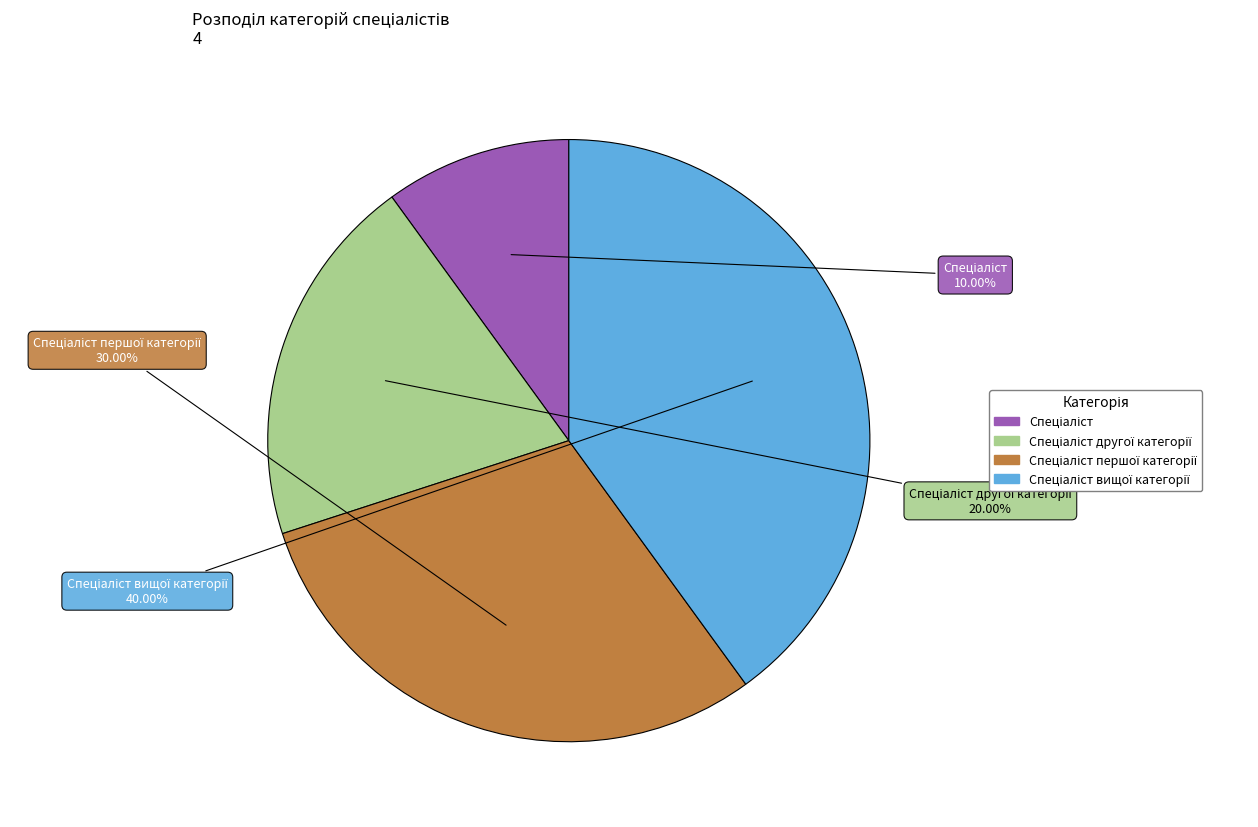

Does any single category account for the majority?

No